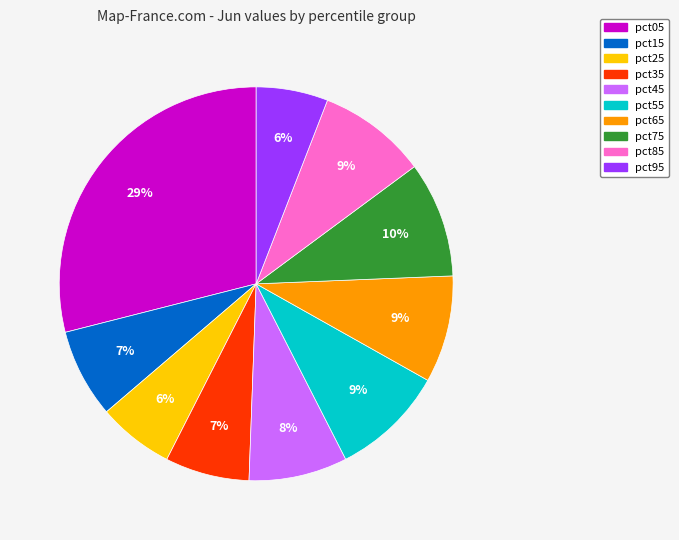

Is pct75 the majority of the pie?

No